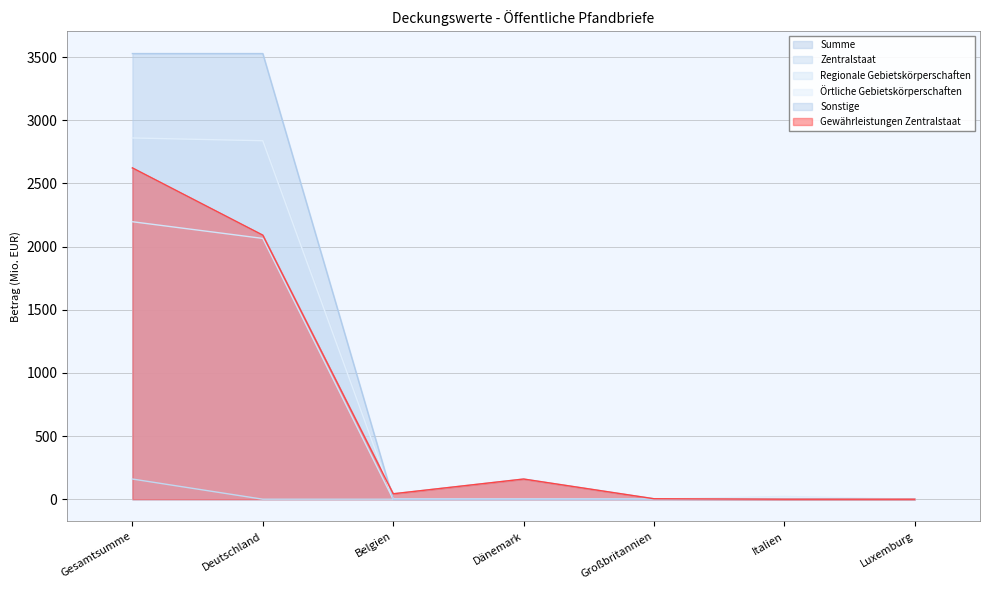

How many lines are shown in the chart?

6